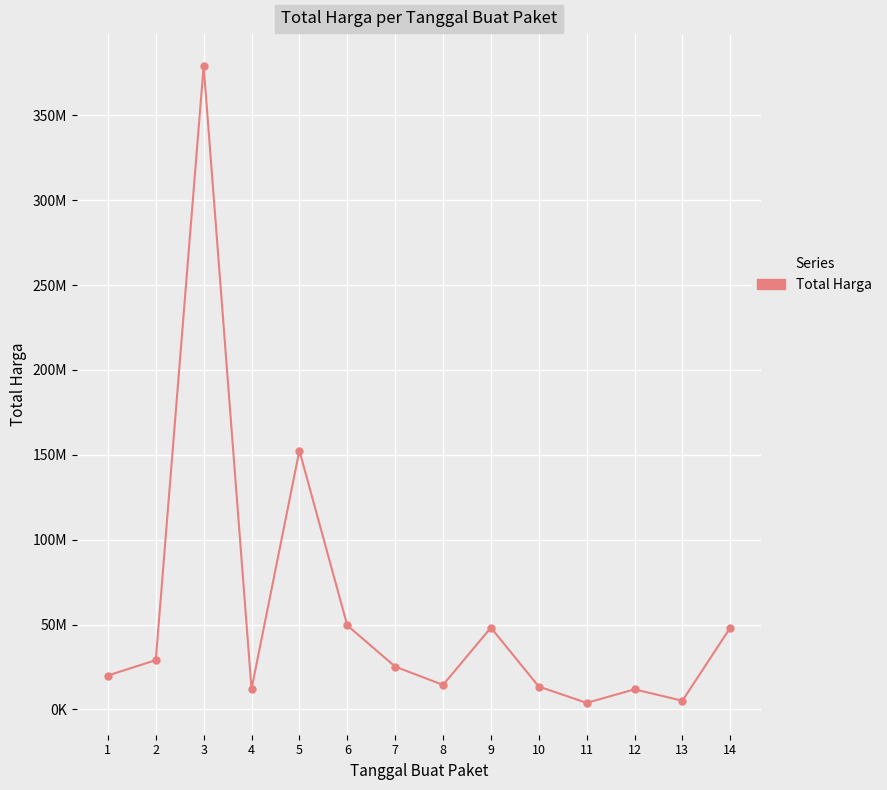

Reading left to right, extract all data points from this chart.

1=19950000	2=29000000	3=379075000	4=12000000	5=152477000	6=49478000	7=25200000	8=14400000	9=48140000	10=13442000	11=3825000	12=11800000	13=5093000	14=48140000